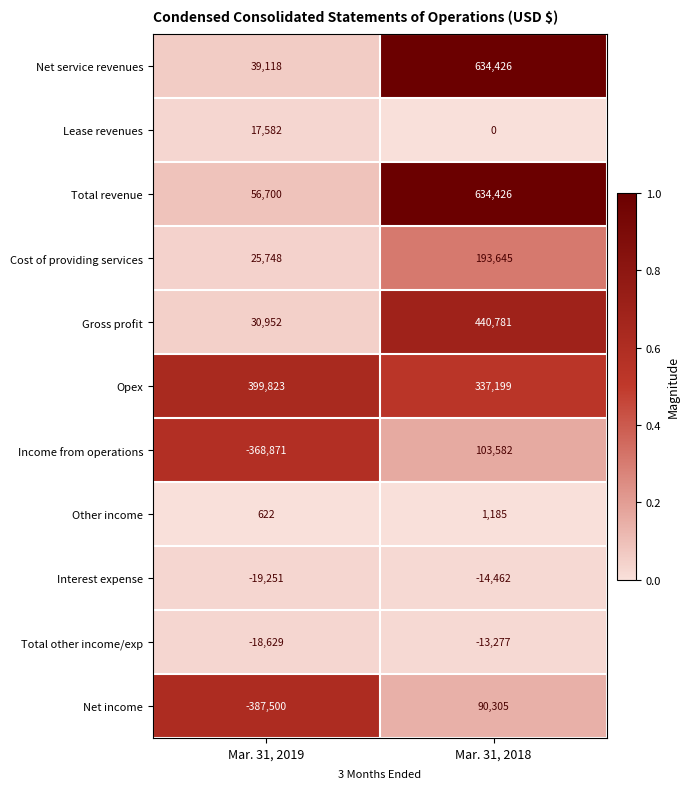

Reading right to left, list all the values displayed in this chart.

Net service revenues: 634426	39118
Lease revenues: 0	17582
Total revenue: 634426	56700
Cost of providing services: 193645	25748
Gross profit: 440781	30952
Opex: 337199	399823
Income from operations: 103582	-368871
Other income: 1185	622
Interest expense: -14462	-19251
Total other income/exp: -13277	-18629
Net income: 90305	-387500